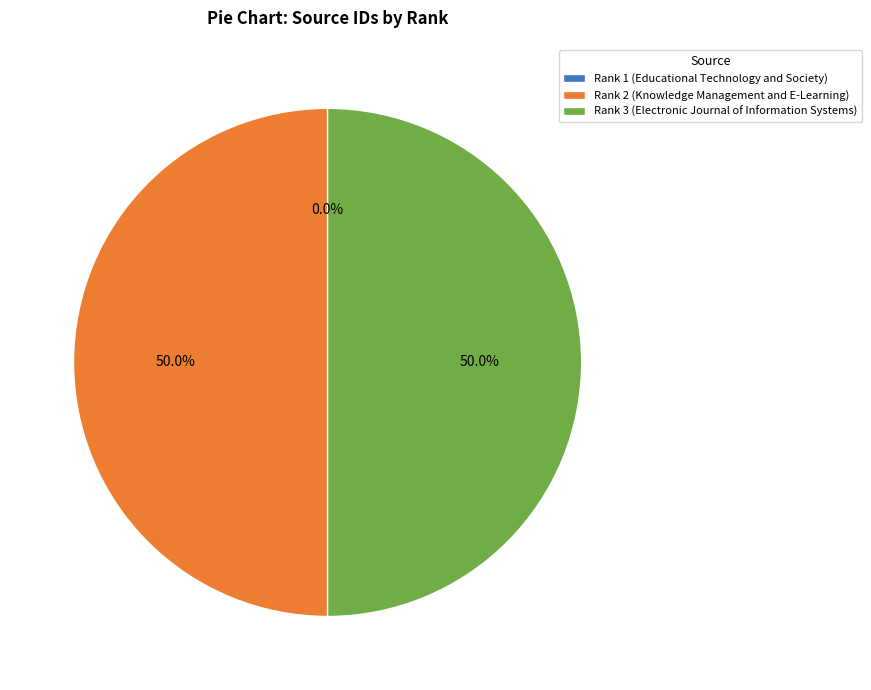

The Rank 3 (Electronic Journal of Information Systems) slice represents 37% of the pie. True or false?

False